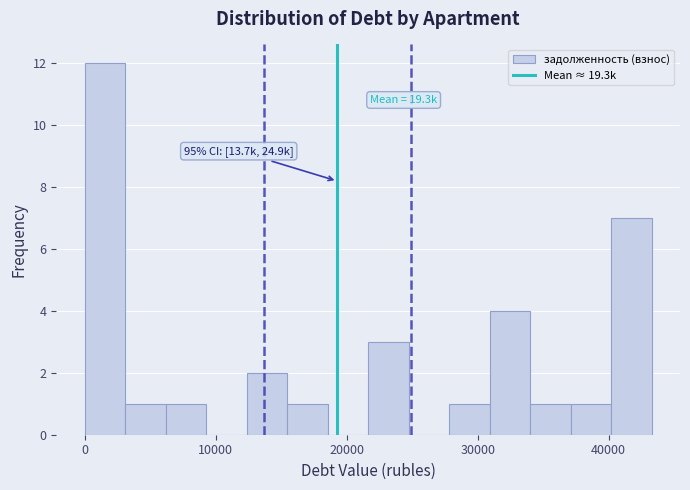

Around what value on the x-axis is the tallest bar? Give the approximate position of its centre, as read against the axis.

2000